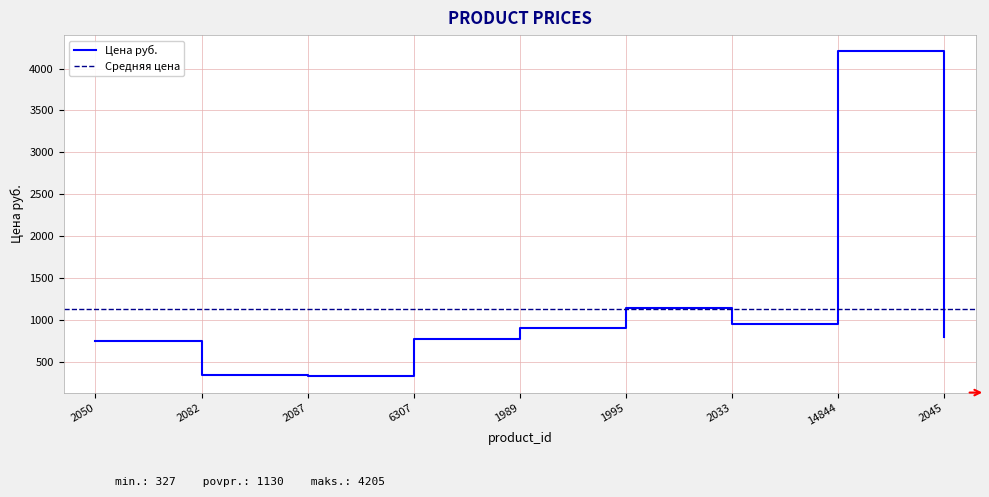

How many interior local peaks (higher than both neighbors) does the data have?

2